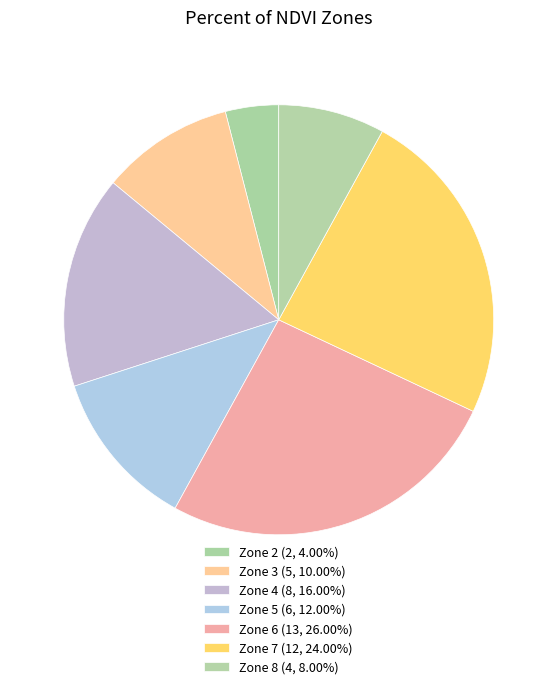

Is there a majority slice in this chart?

No